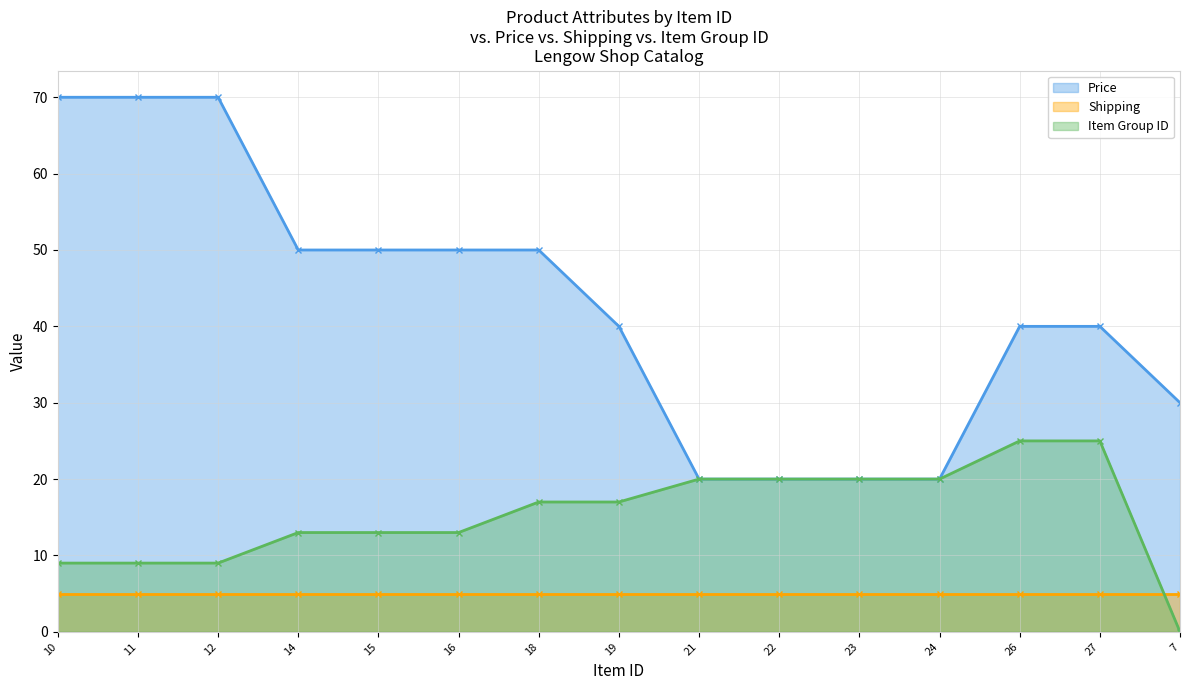

What is the highest value of the Price series?

70